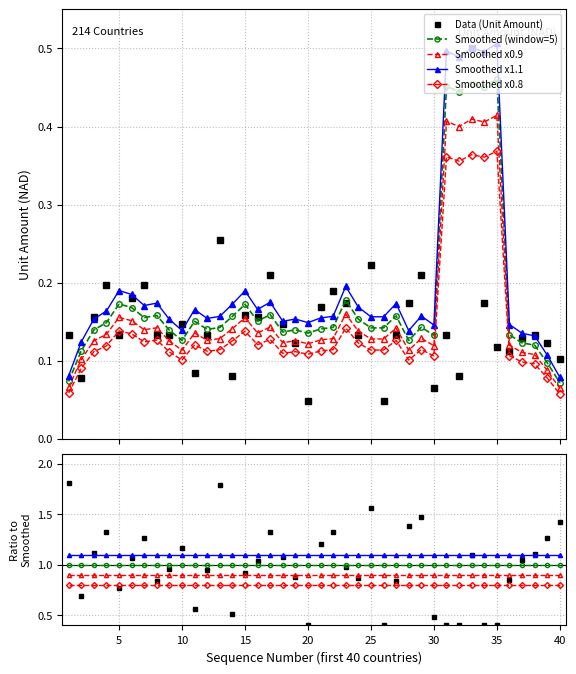

The Smoothed x0.8 series shows 1.0 at 18. True or false?

False